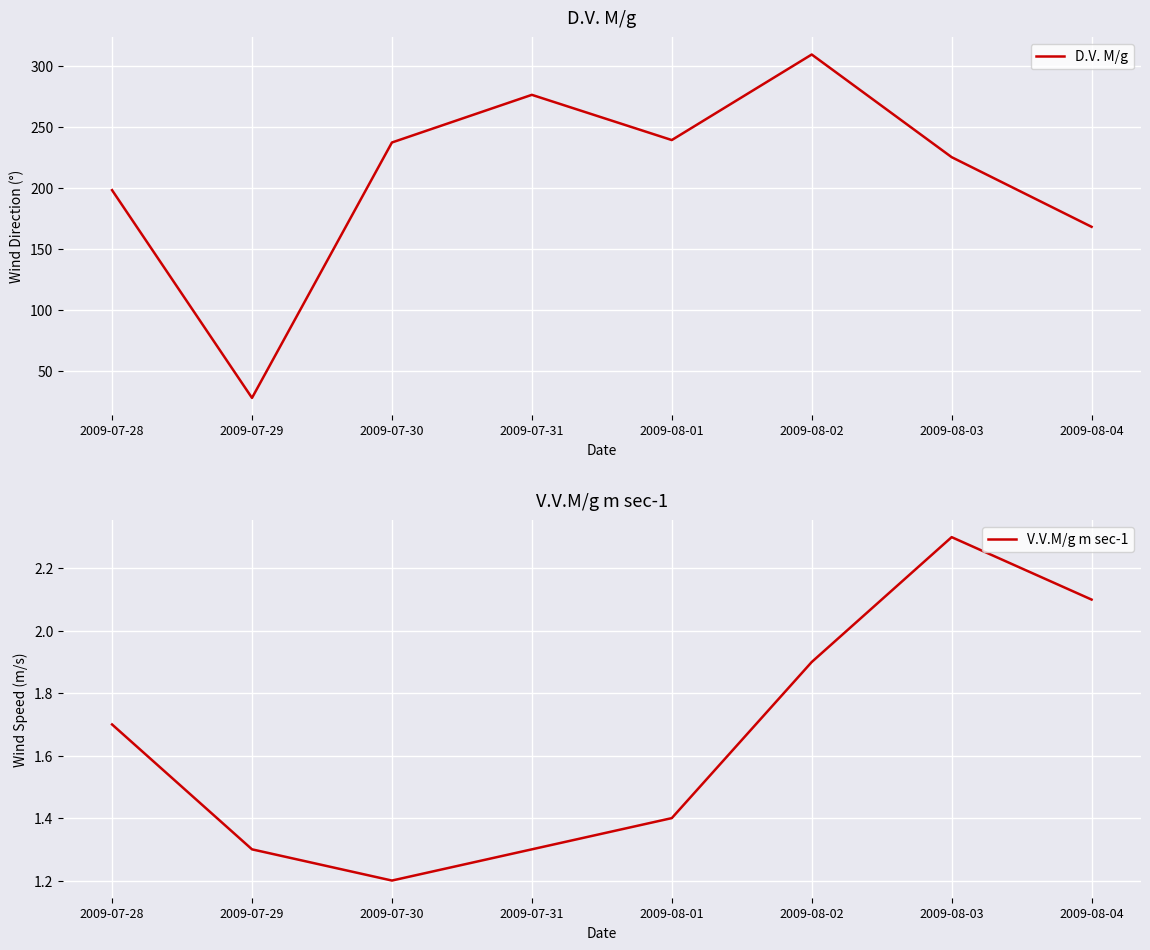

Is the value of V.V.M/g m sec-1 at 2009-07-30 greater than the value of D.V. M/g at 2009-07-28?

No